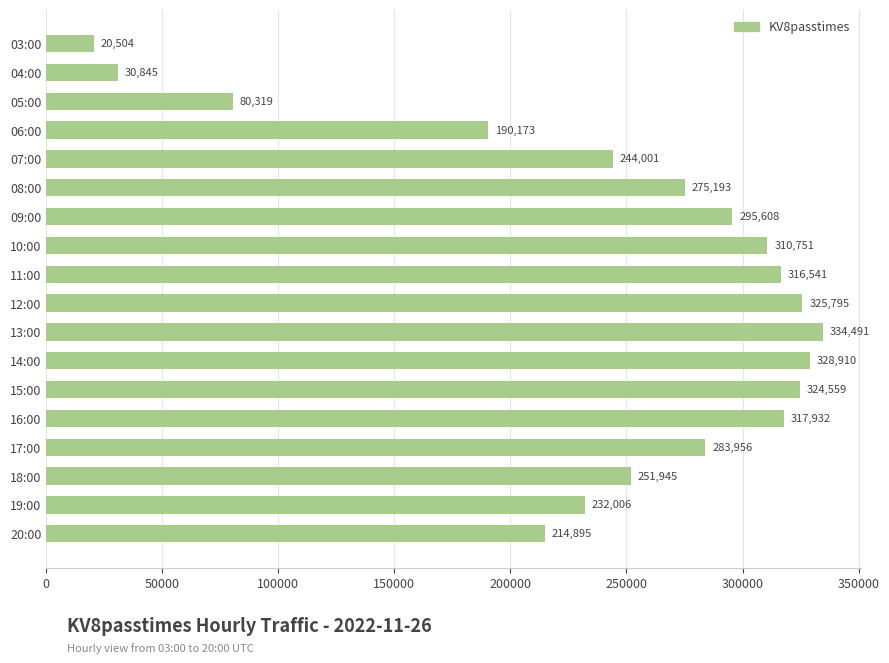

The chart shows a value of 20504 at 03:00. True or false?

True